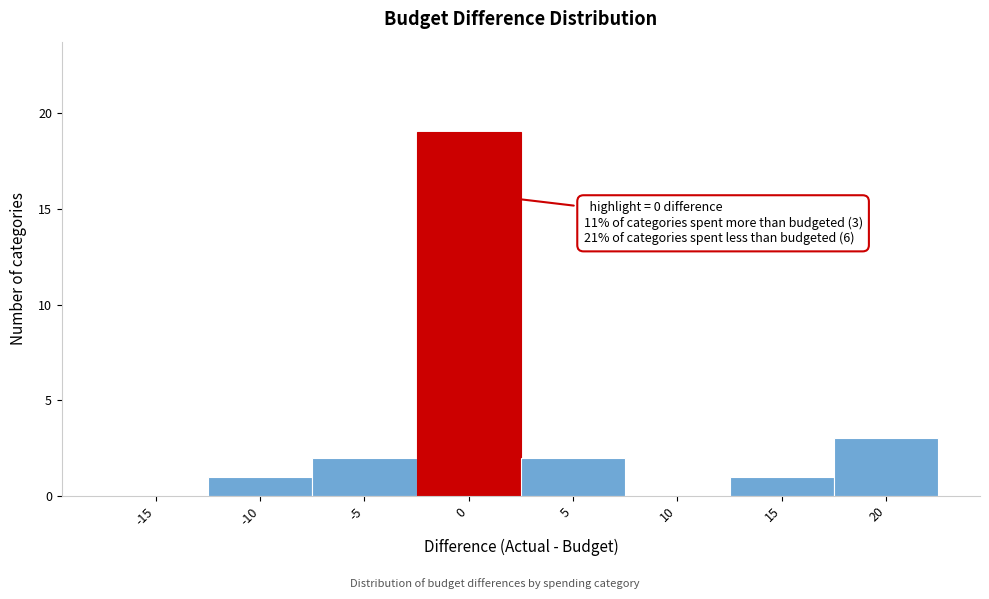

What is the sum of all values?

28